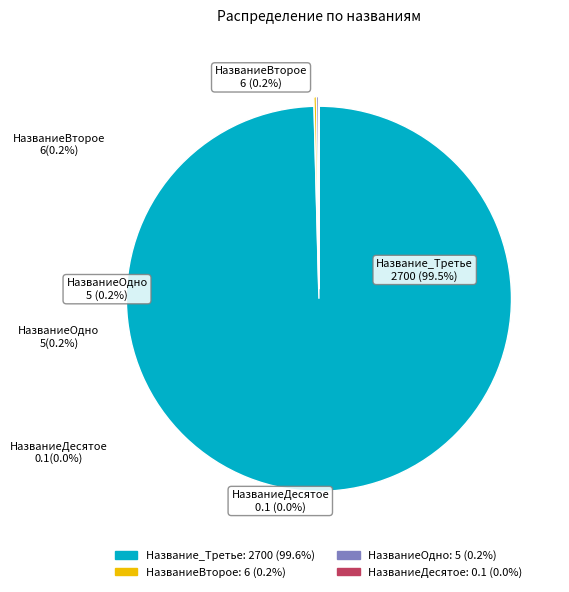

How many segments does this pie chart have?

4